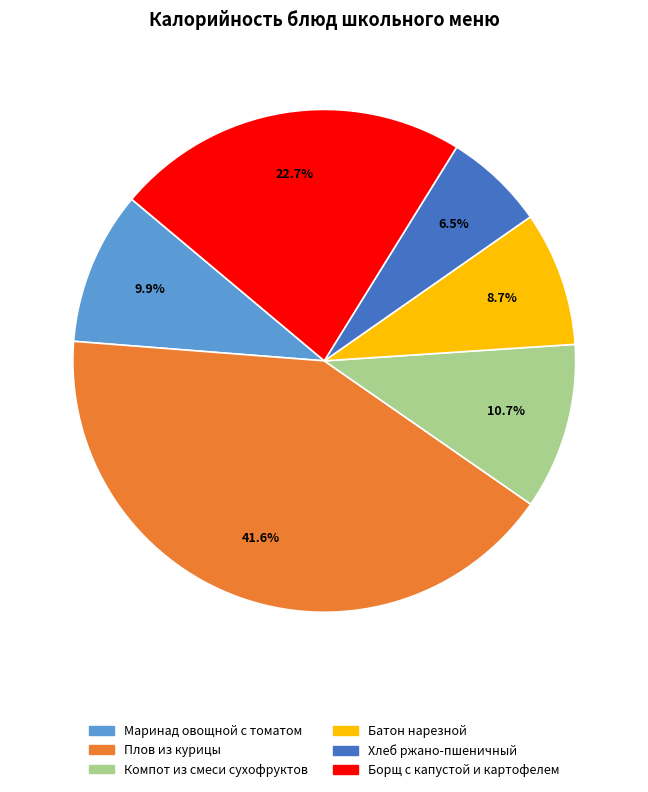

Does any single category account for the majority?

No